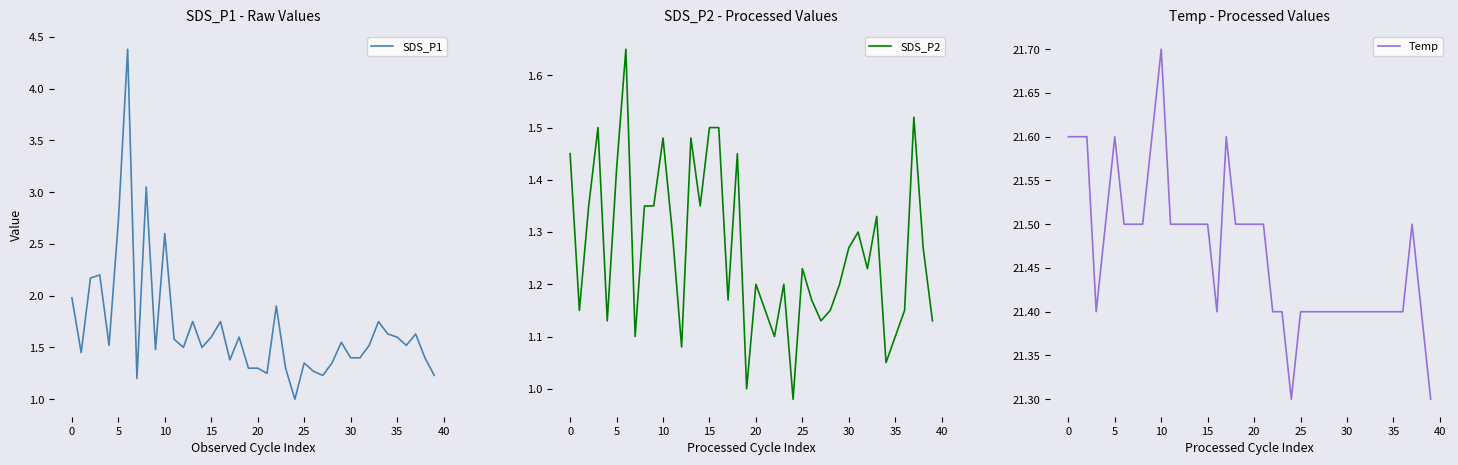

True or false: SDS_P1 and SDS_P2 cross at least once.

False